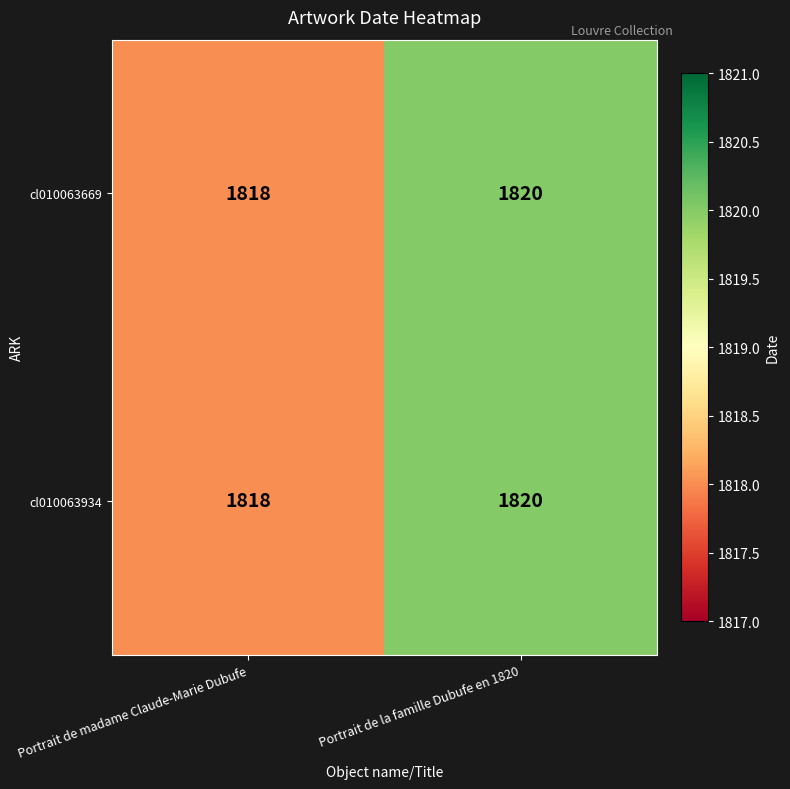

The cl010063669 series shows 574 at Portrait de la famille Dubufe en 1820. True or false?

False